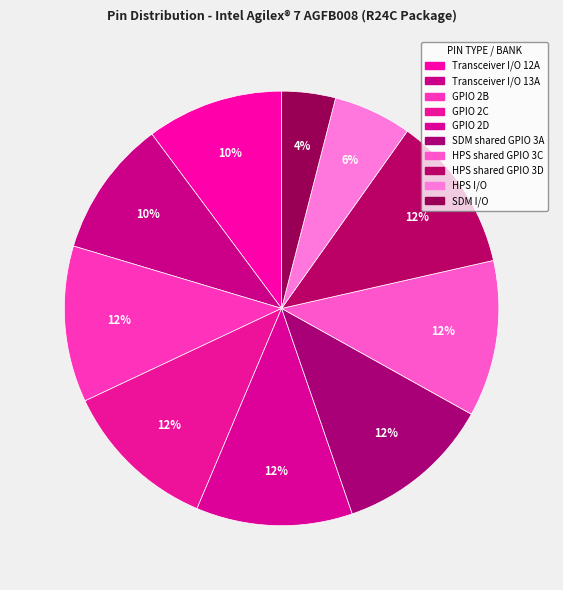

Which has a higher value, GPIO 2D or SDM shared GPIO 3A?

GPIO 2D